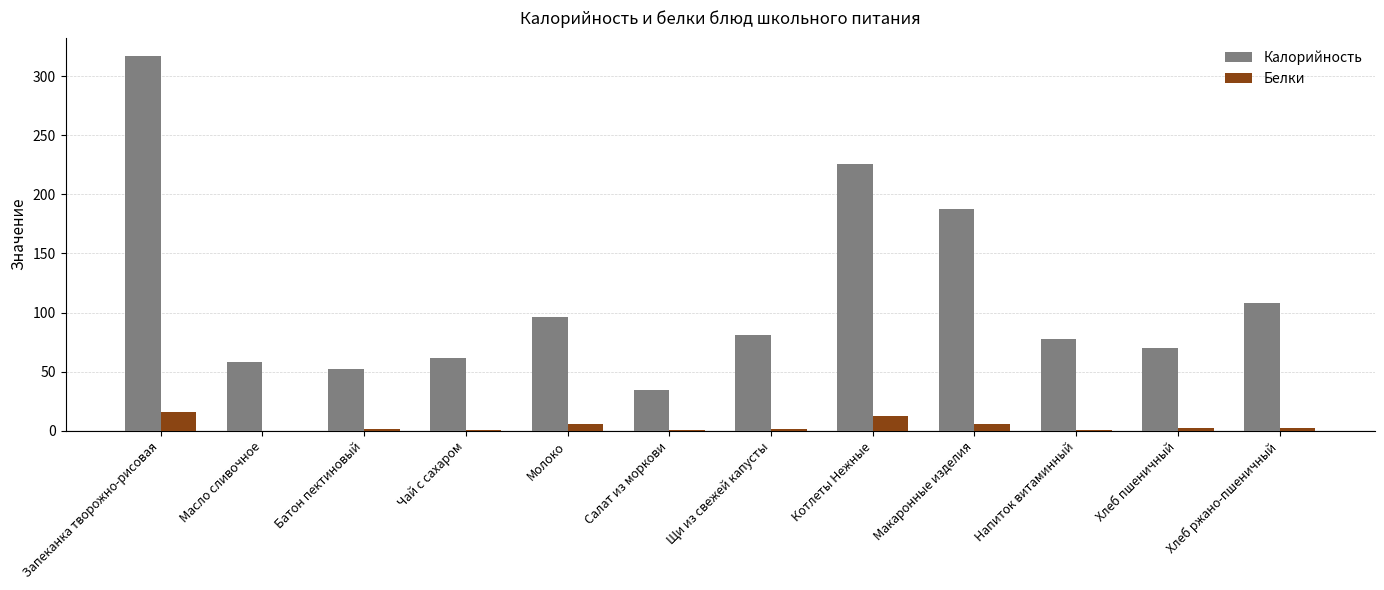

How many categories are shown in the chart?

12